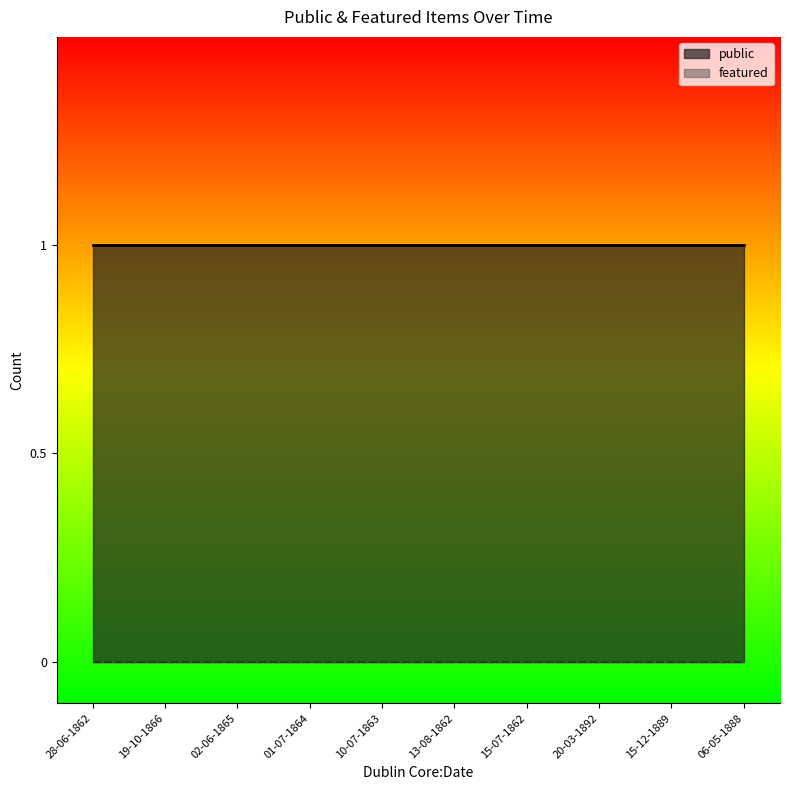

What is the label of the 4th point from the left?

01-07-1864